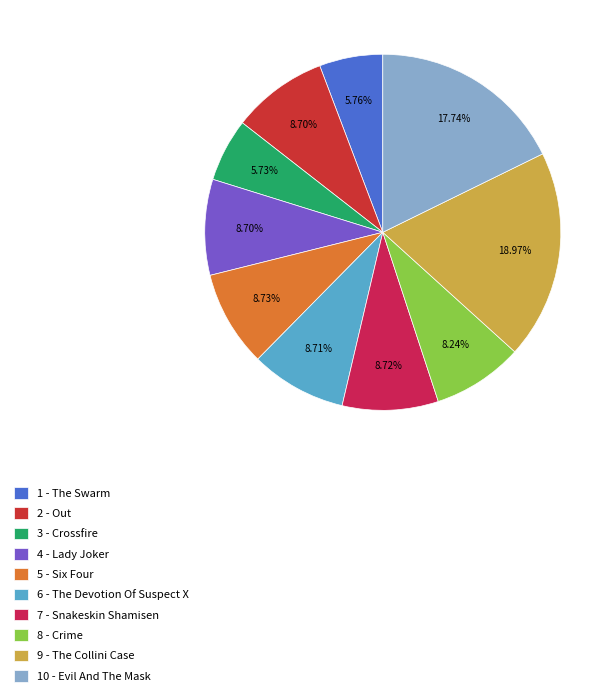

Count the number of slices in the pie.

10